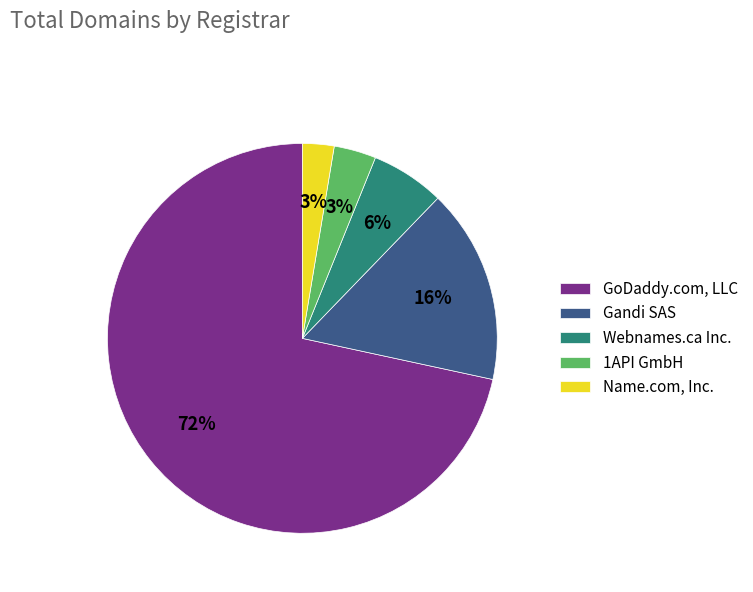

Count the number of slices in the pie.

5